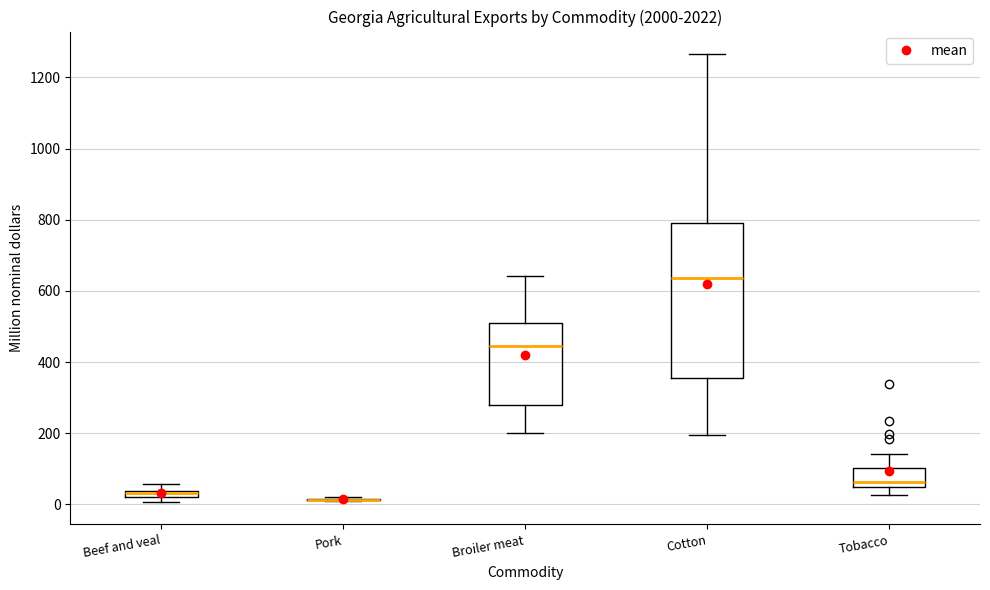

Where does the median line of the box for Tobacco sit on the y-axis? The values are not printed on the chart, so give them approximately, as read against the axis.

60